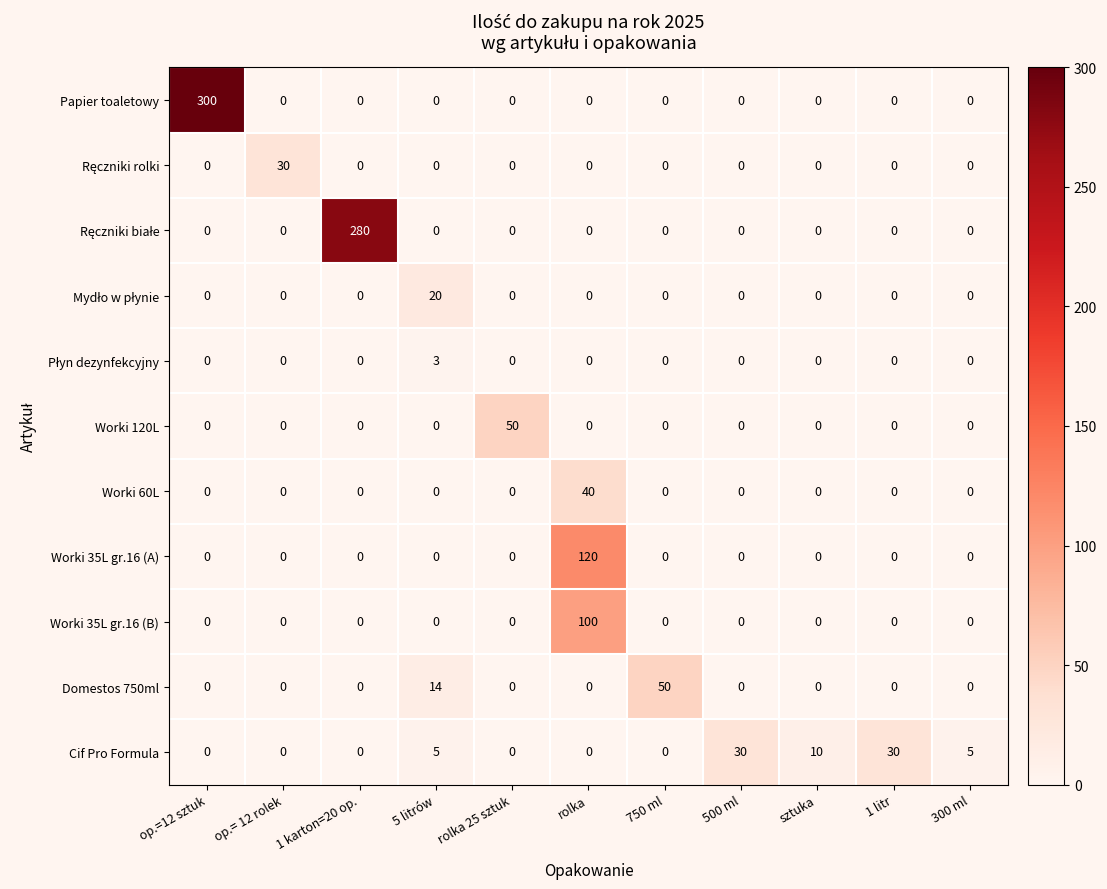

How many values in Worki 35L gr.16 (A) are above zero?

1